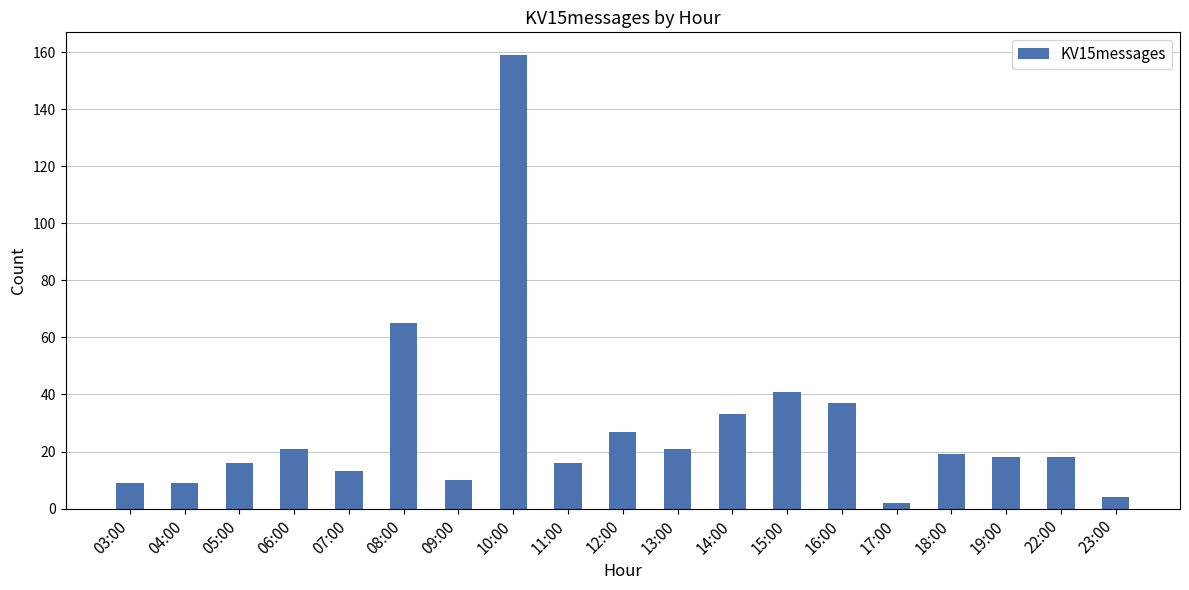

At which label is the value closest to 80?

08:00